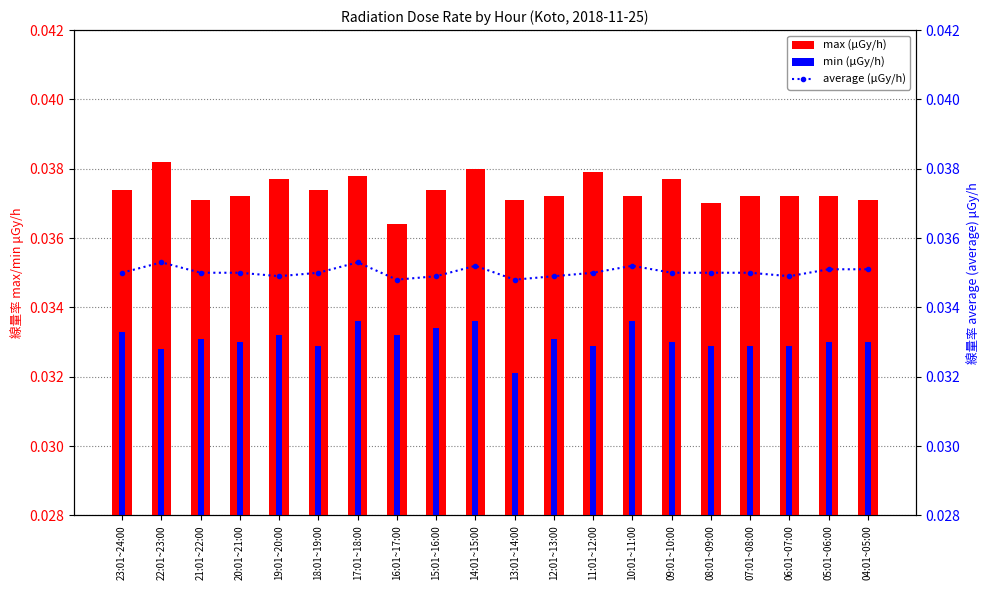

Which series has the largest range (max minus min)?

max (μGy/h)